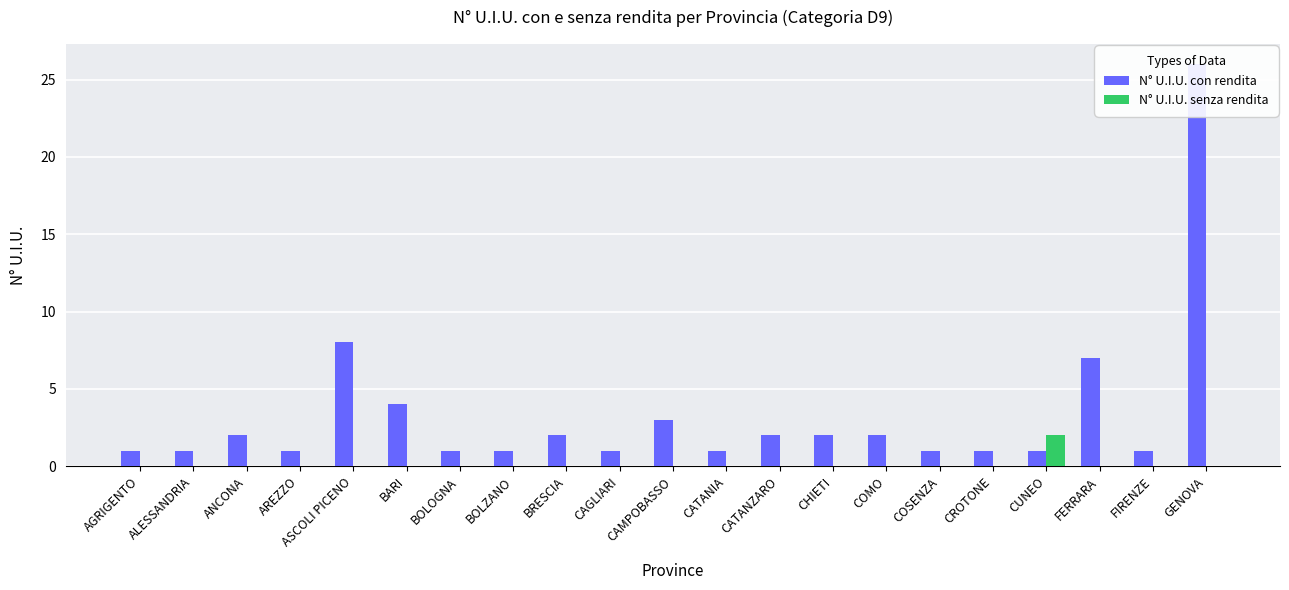

Rank the series at FERRARA from lowest to highest value.

N° U.I.U. senza rendita, N° U.I.U. con rendita